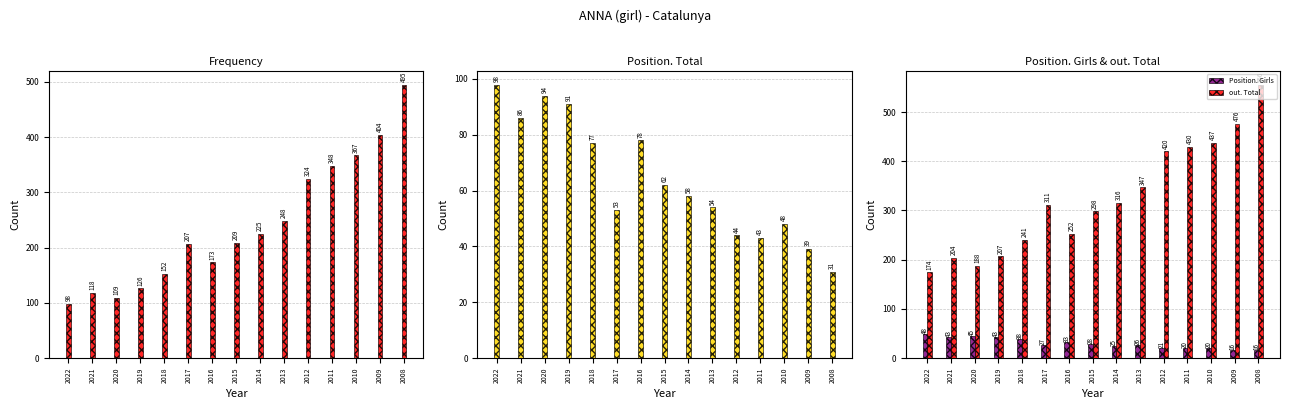

Does the chart contain stacked bars?

No